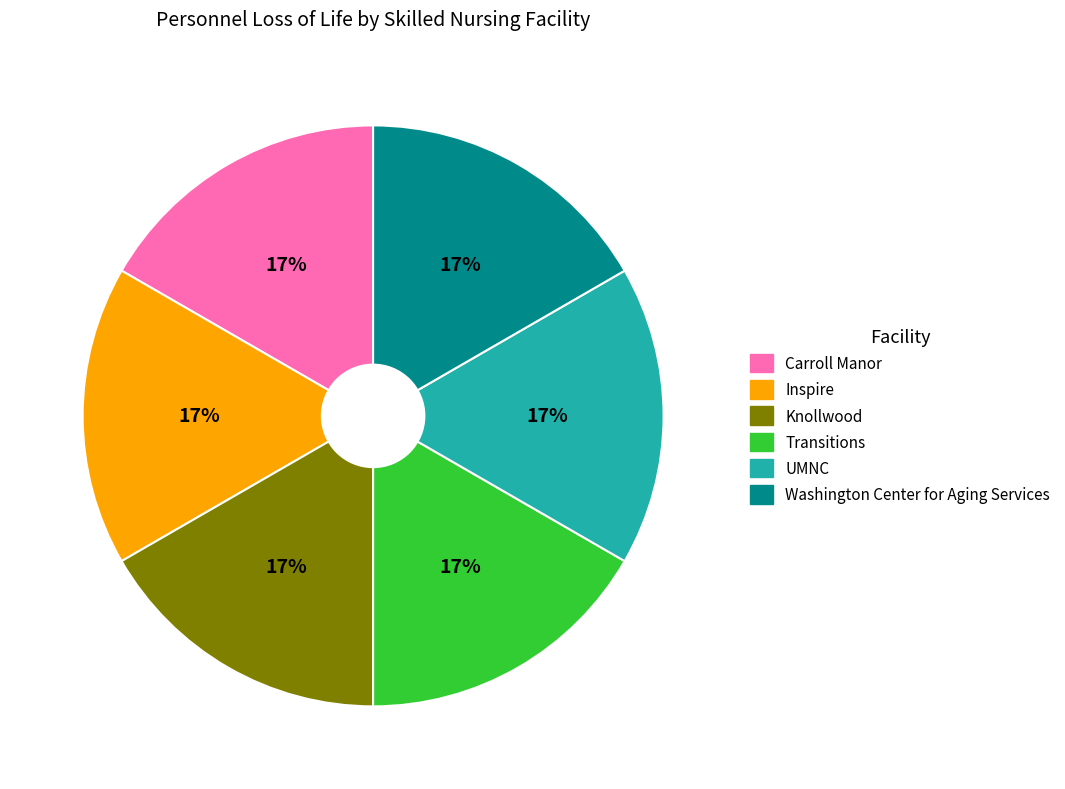

Is there a majority slice in this chart?

No